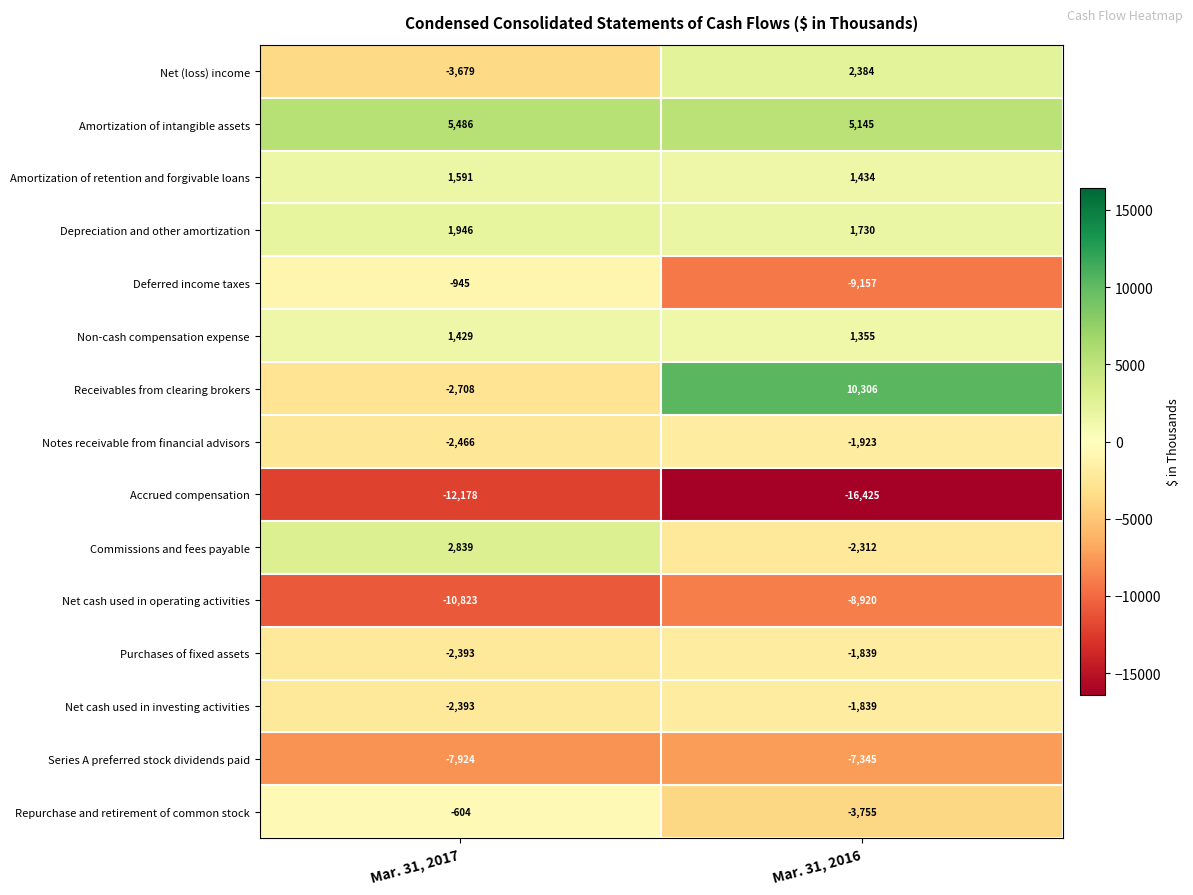

Reading left to right, what are all the values shown in this chart?

Net (loss) income: -3679	2384
Amortization of intangible assets: 5486	5145
Amortization of retention and forgivable loans: 1591	1434
Depreciation and other amortization: 1946	1730
Deferred income taxes: -945	-9157
Non-cash compensation expense: 1429	1355
Receivables from clearing brokers: -2708	10306
Notes receivable from financial advisors: -2466	-1923
Accrued compensation: -12178	-16425
Commissions and fees payable: 2839	-2312
Net cash used in operating activities: -10823	-8920
Purchases of fixed assets: -2393	-1839
Net cash used in investing activities: -2393	-1839
Series A preferred stock dividends paid: -7924	-7345
Repurchase and retirement of common stock: -604	-3755